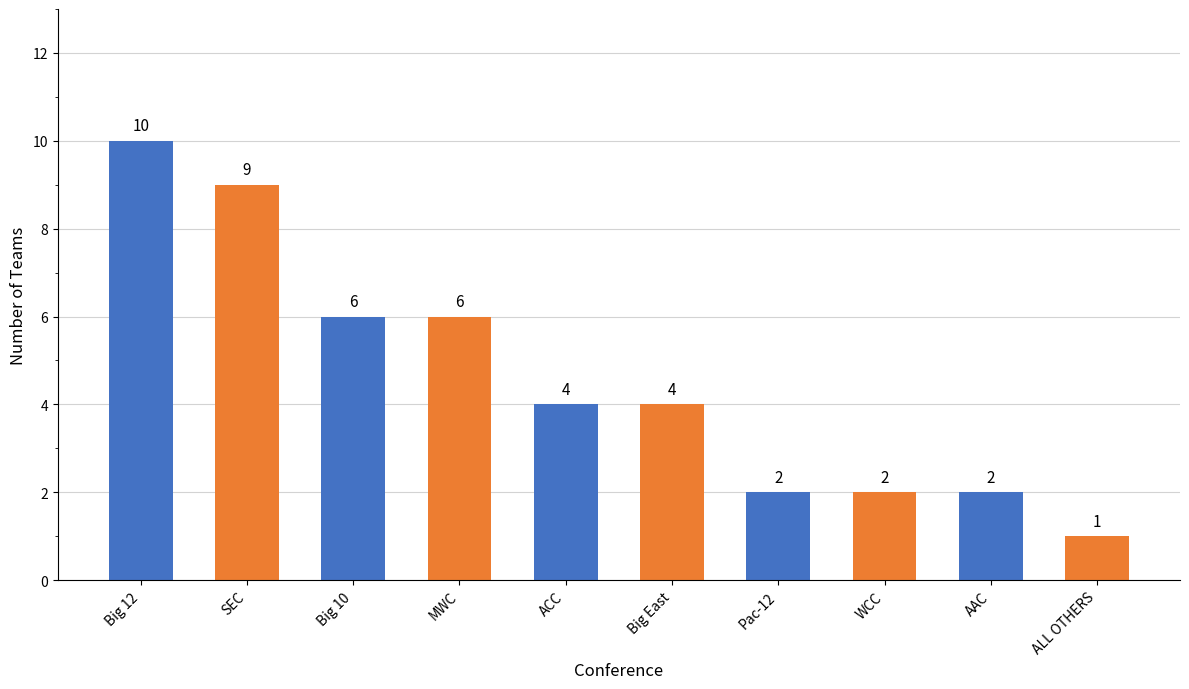

What is the change in value from MWC to AAC?

-4